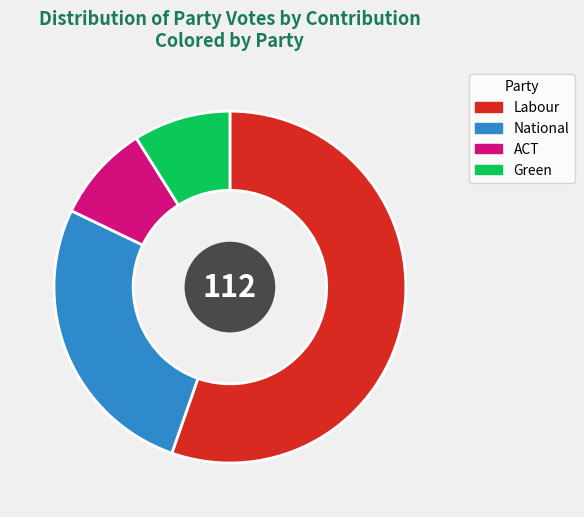

Which slice is the largest?

Labour